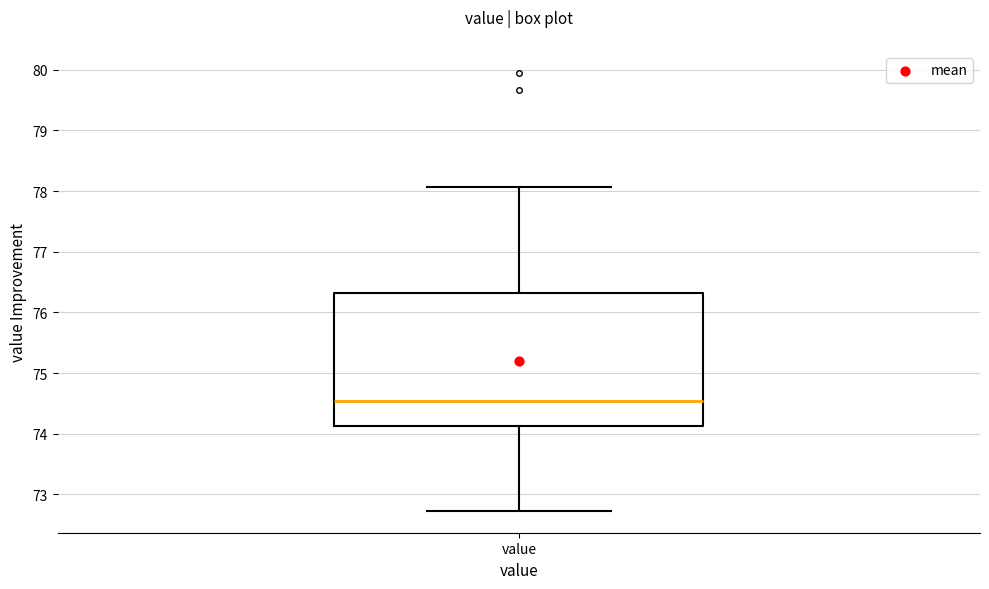

Transcribe this box plot: give where the median line is, the range the box spans, and where the two whiskers end, as read against the y-axis. The values are not printed on the chart, so give them approximately, as read against the axis.

median 74.5, box 74.1 to 76.3, whiskers 72.7 to 78.1